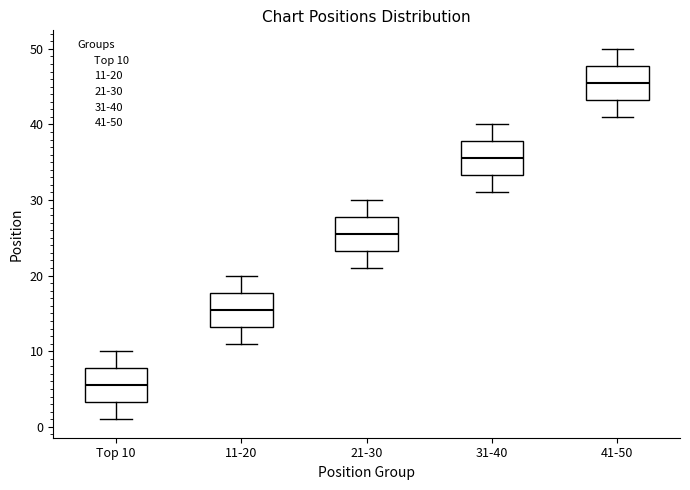

Reading left to right, read every box against the y-axis: the position of its median line, the range the box covers, and the ends of its whiskers. The values are not printed on the chart, so give them approximately, as read against the axis.

Top 10: median 6, box 3 to 8, whiskers 1 to 10
11-20: median 16, box 13 to 18, whiskers 11 to 20
21-30: median 26, box 23 to 28, whiskers 21 to 30
31-40: median 36, box 33 to 38, whiskers 31 to 40
41-50: median 46, box 43 to 48, whiskers 41 to 50